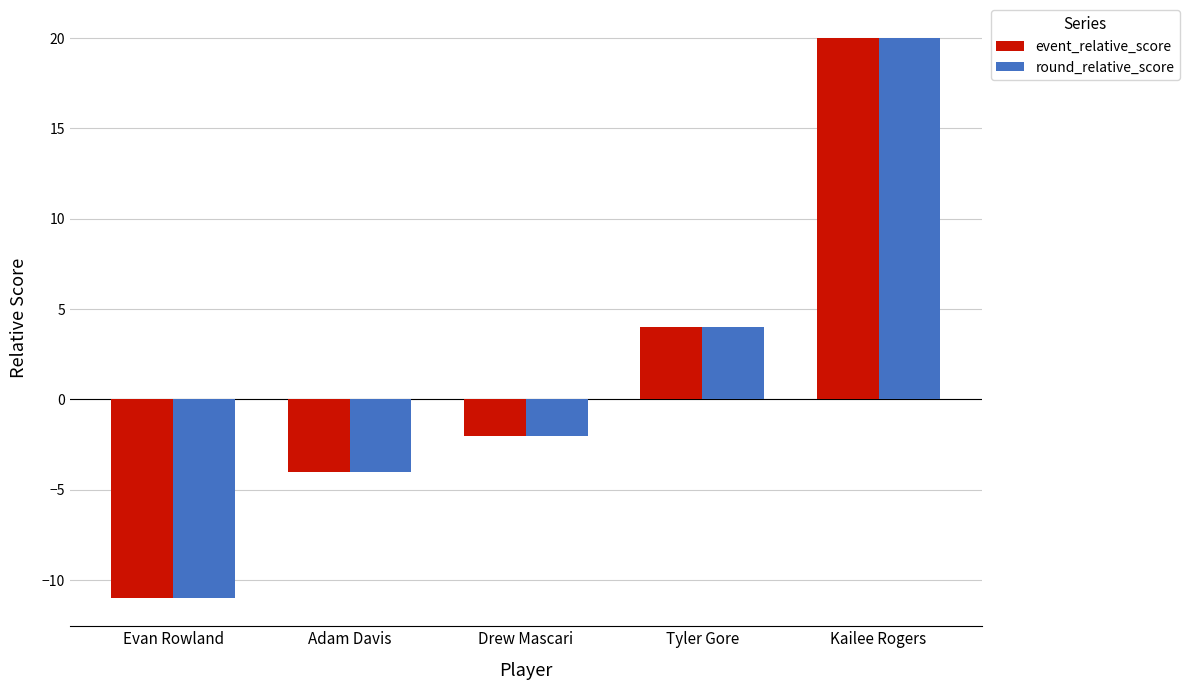

What is the sum of all round_relative_score values?

7